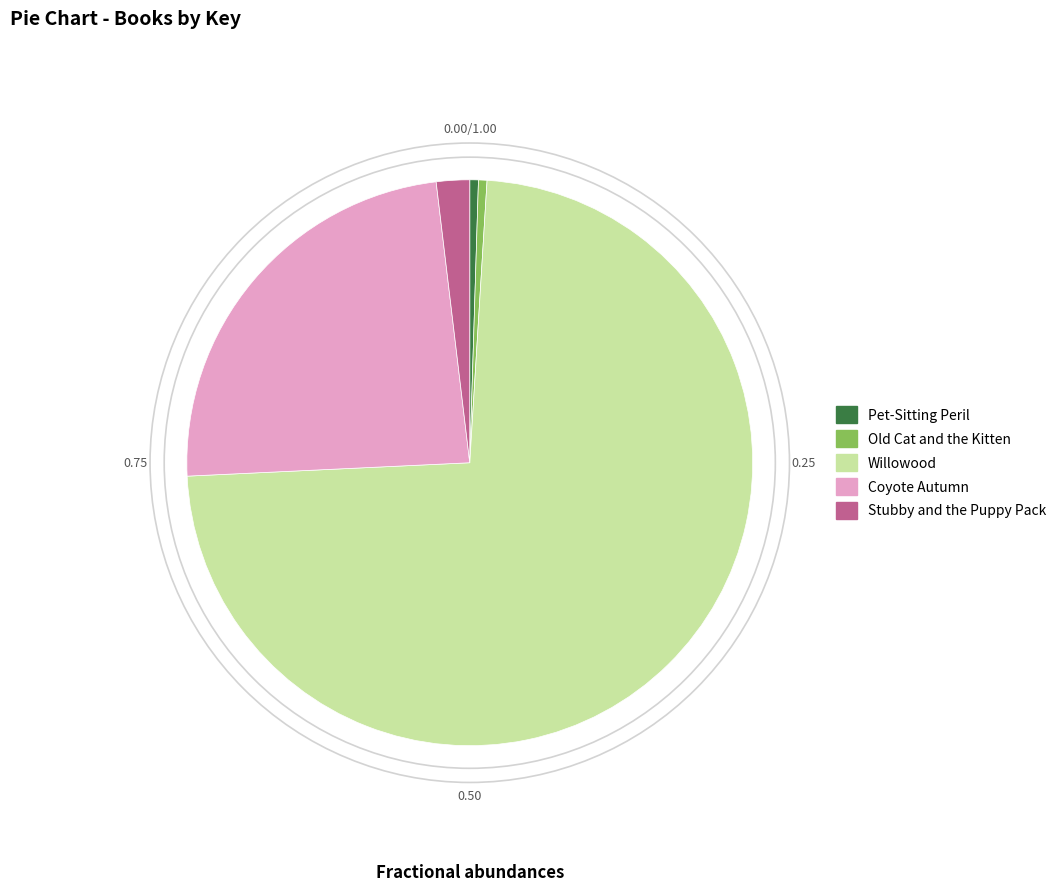

Count the number of slices in the pie.

5